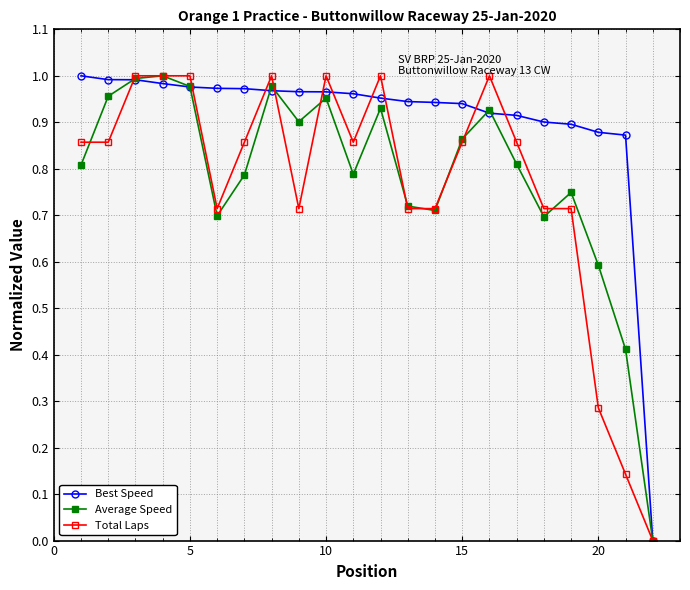

What is the value of the Average Speed point at the 1st from the left?

0.8